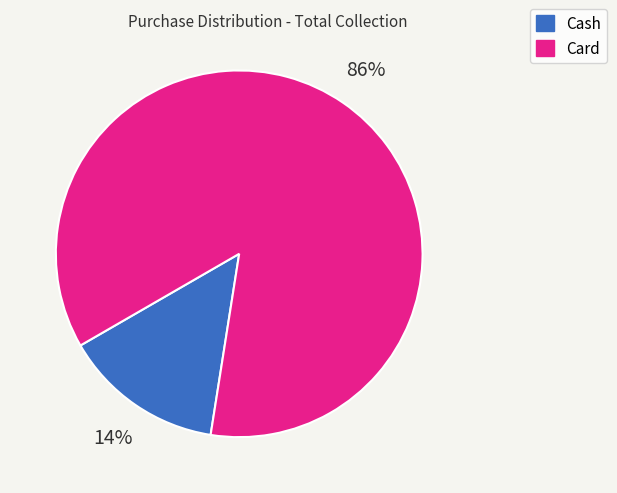

True or false: Card accounts for 86% of the total.

True